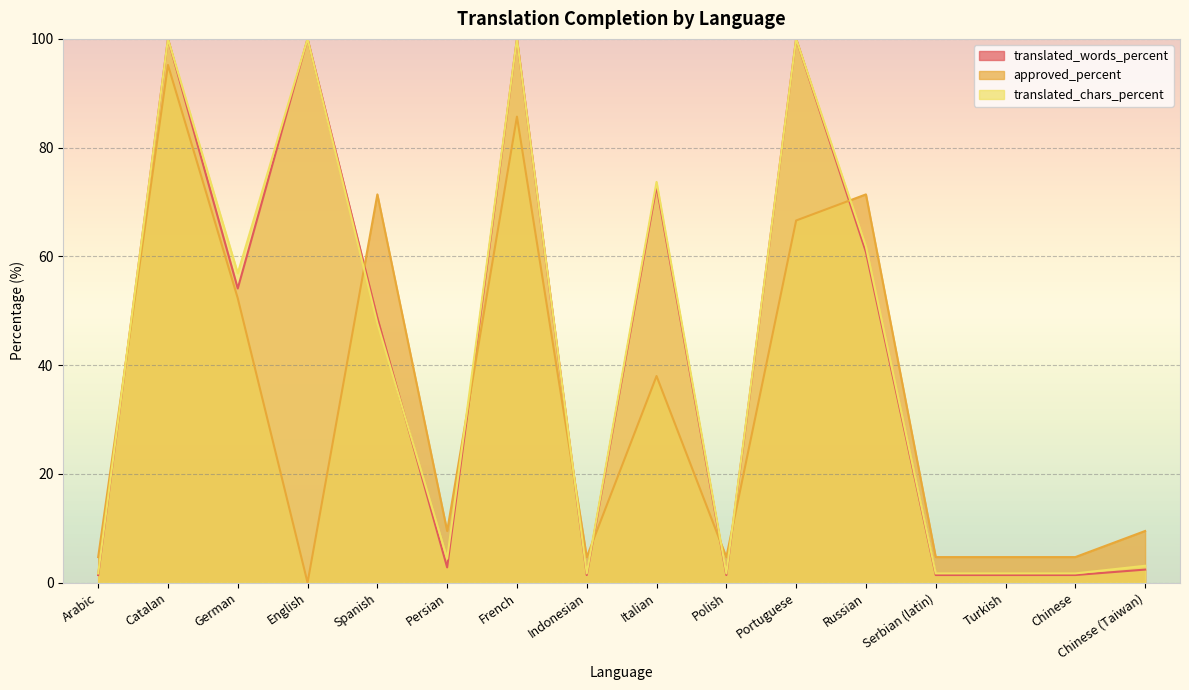

Rank the series at Persian from highest to lowest value.

approved_percent, translated_chars_percent, translated_words_percent